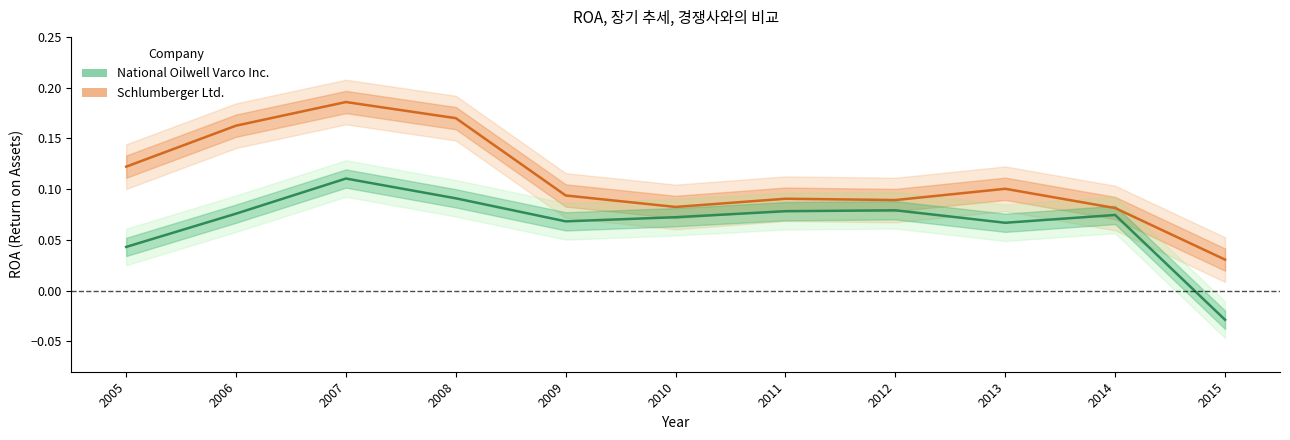

How many data points does each series have?

11